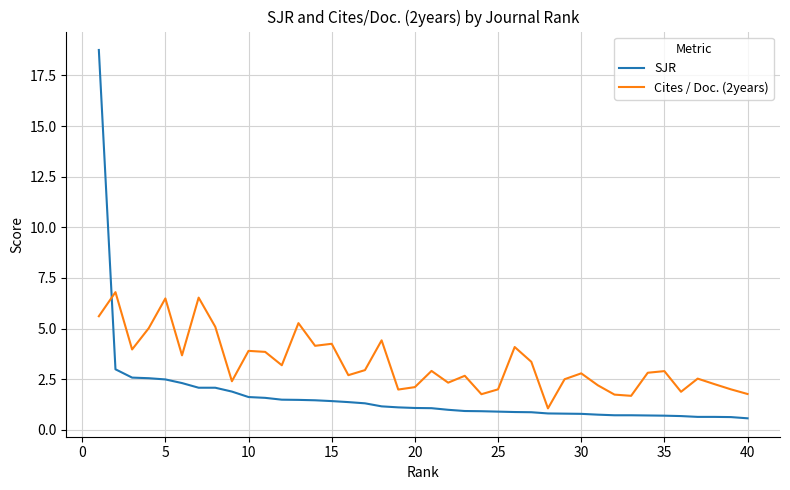

List the series in order of their peak value, lowest first.

Cites / Doc. (2years), SJR